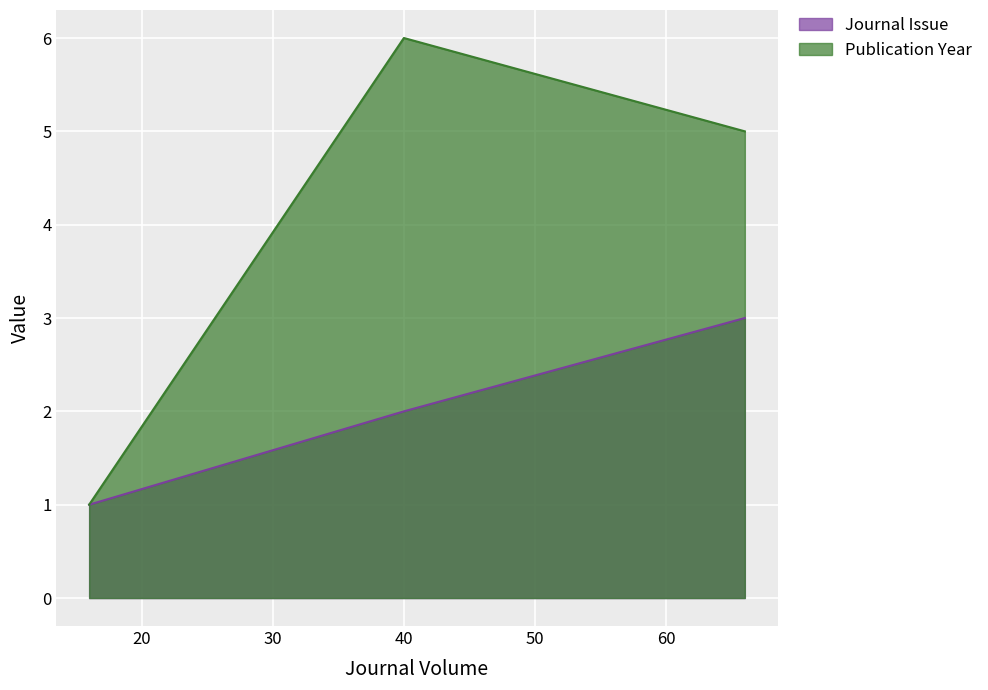

Is the value of Journal Issue at 66 greater than the value of Publication Year at 16?

Yes